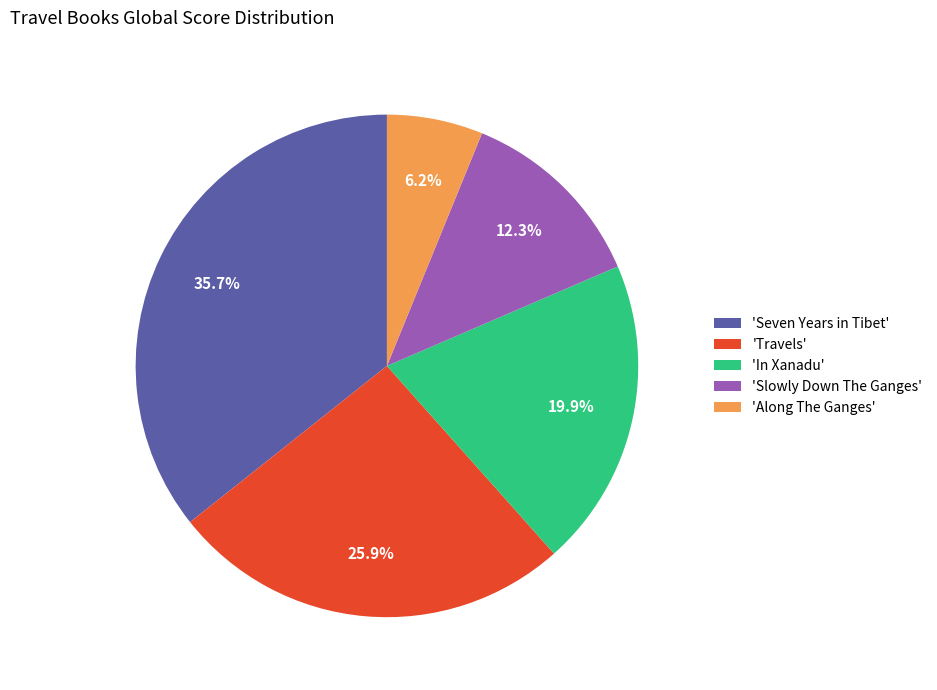

How many segments does this pie chart have?

5